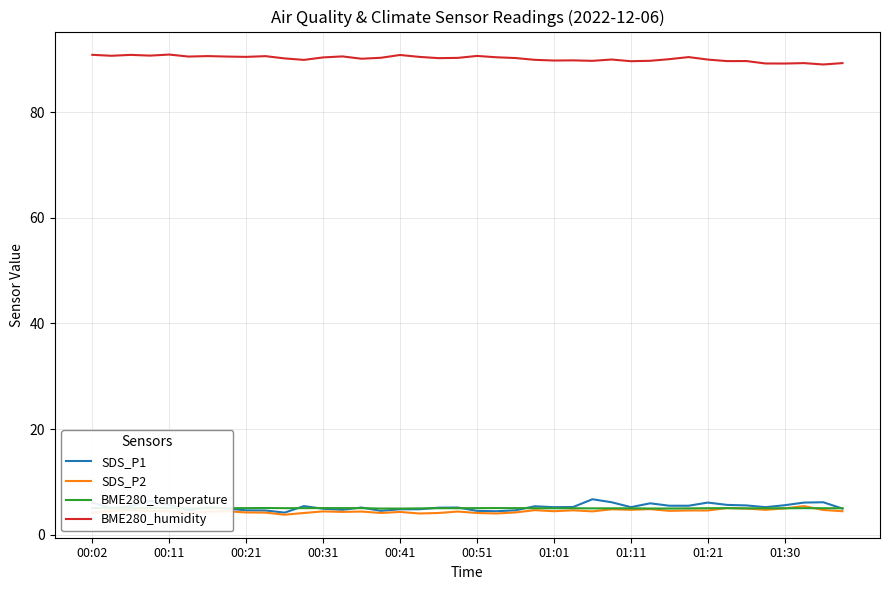

Which series has the largest total across all categories?

BME280_humidity